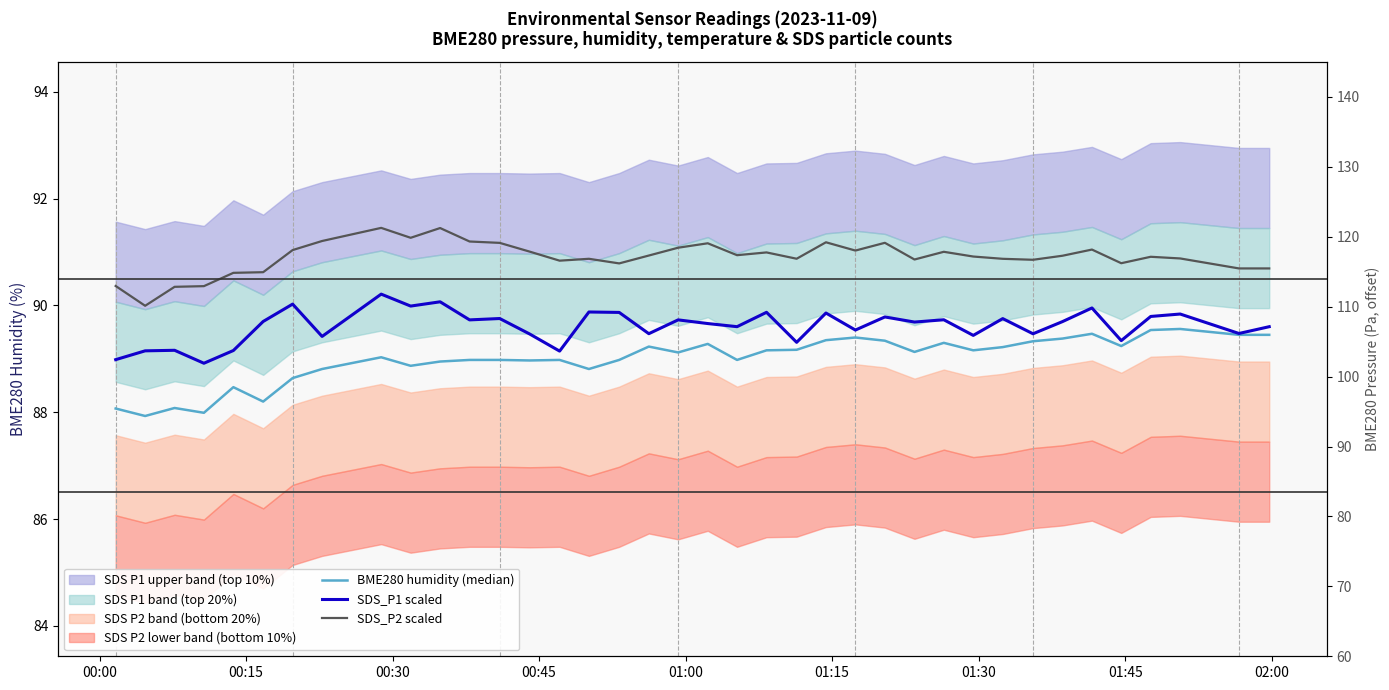

How many data points in BME280 humidity (median) are less than 89?

17